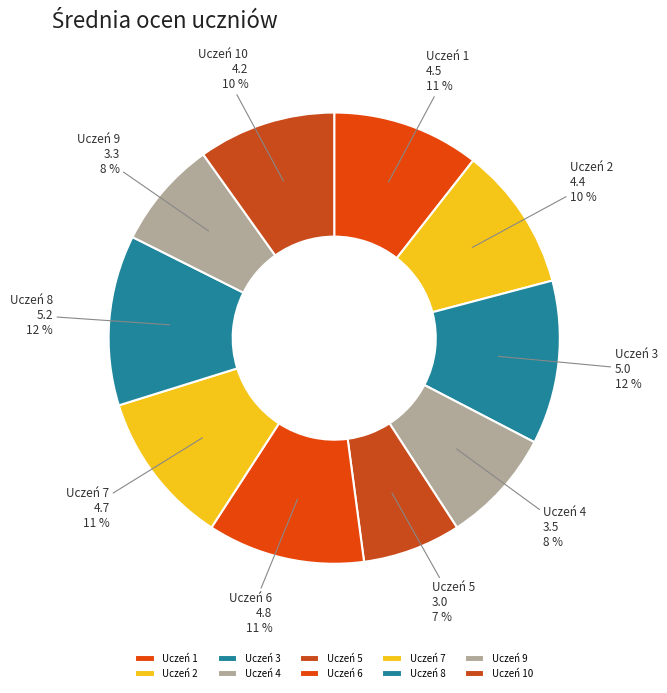

Between Uczeń 5 and Uczeń 6, which is larger?

Uczeń 6